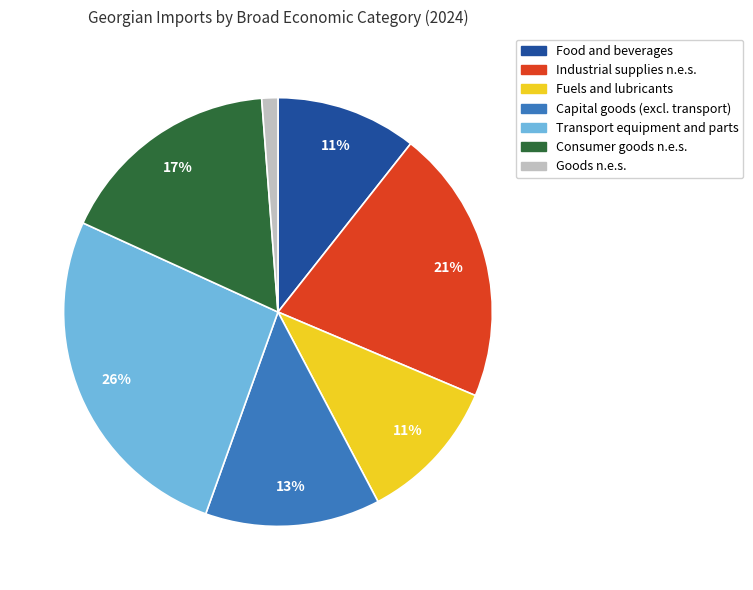

To the nearest percent, what is the difference between the largest and smallest slice percentages?

25%